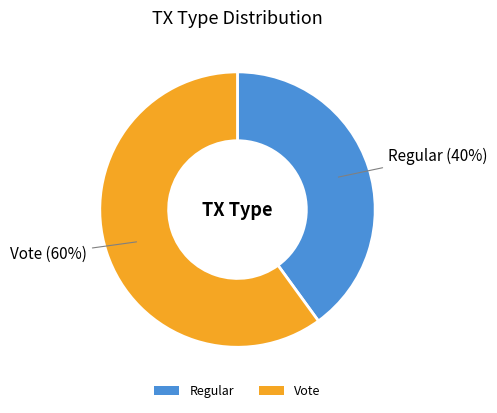

Count the number of slices in the pie.

2